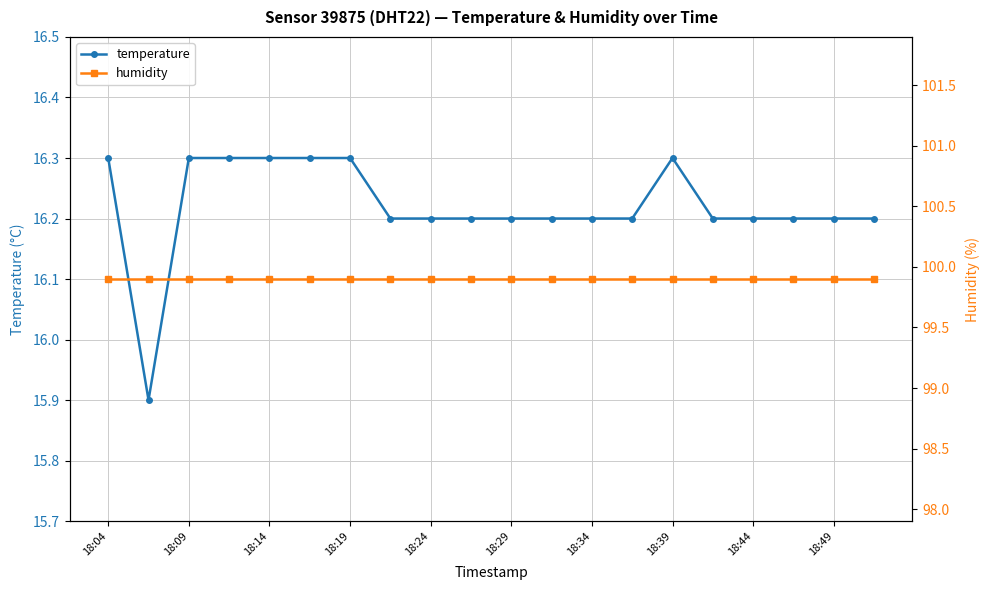

Which series has the widest spread of values?

temperature